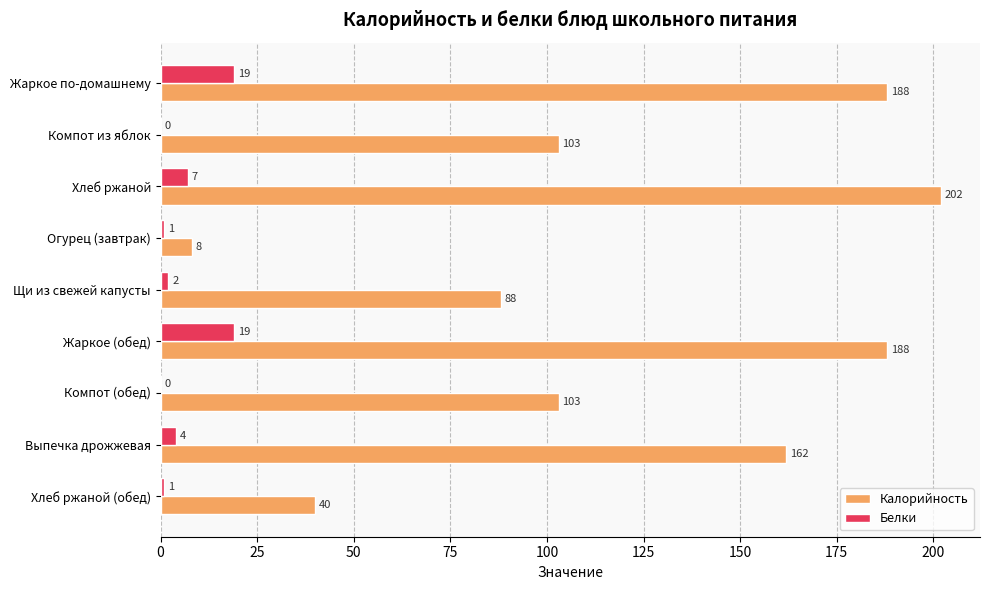

Where is Белки nearest to the value 9?

Хлеб ржаной